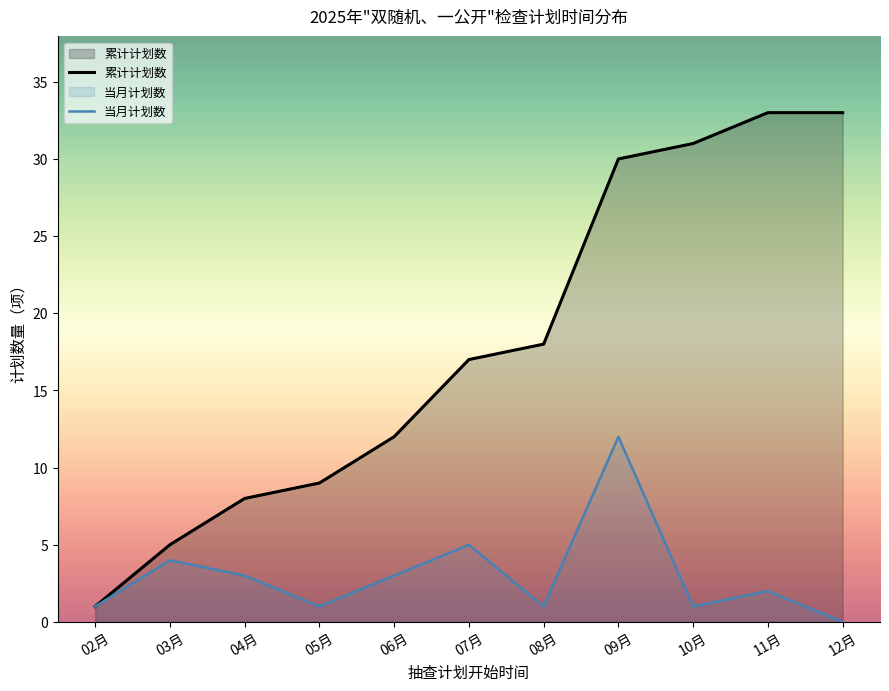

Where does the 当月计划数 series first go above 2?

03月